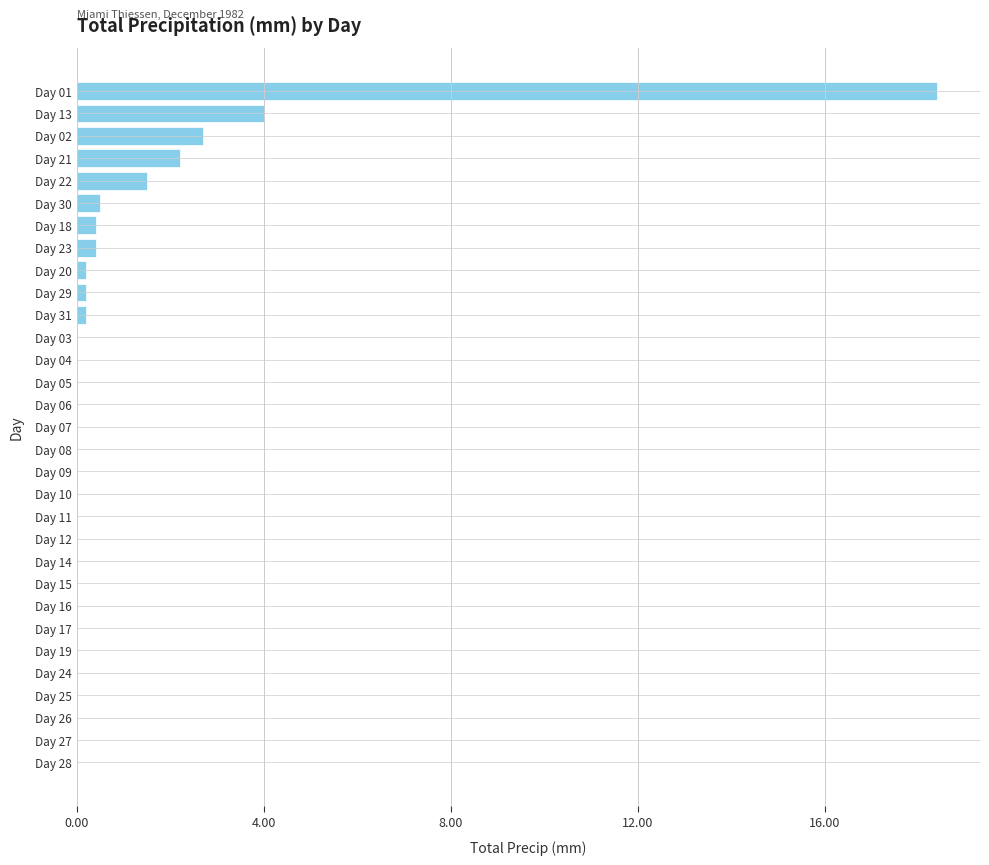

Read the value at Day 18.

0.4